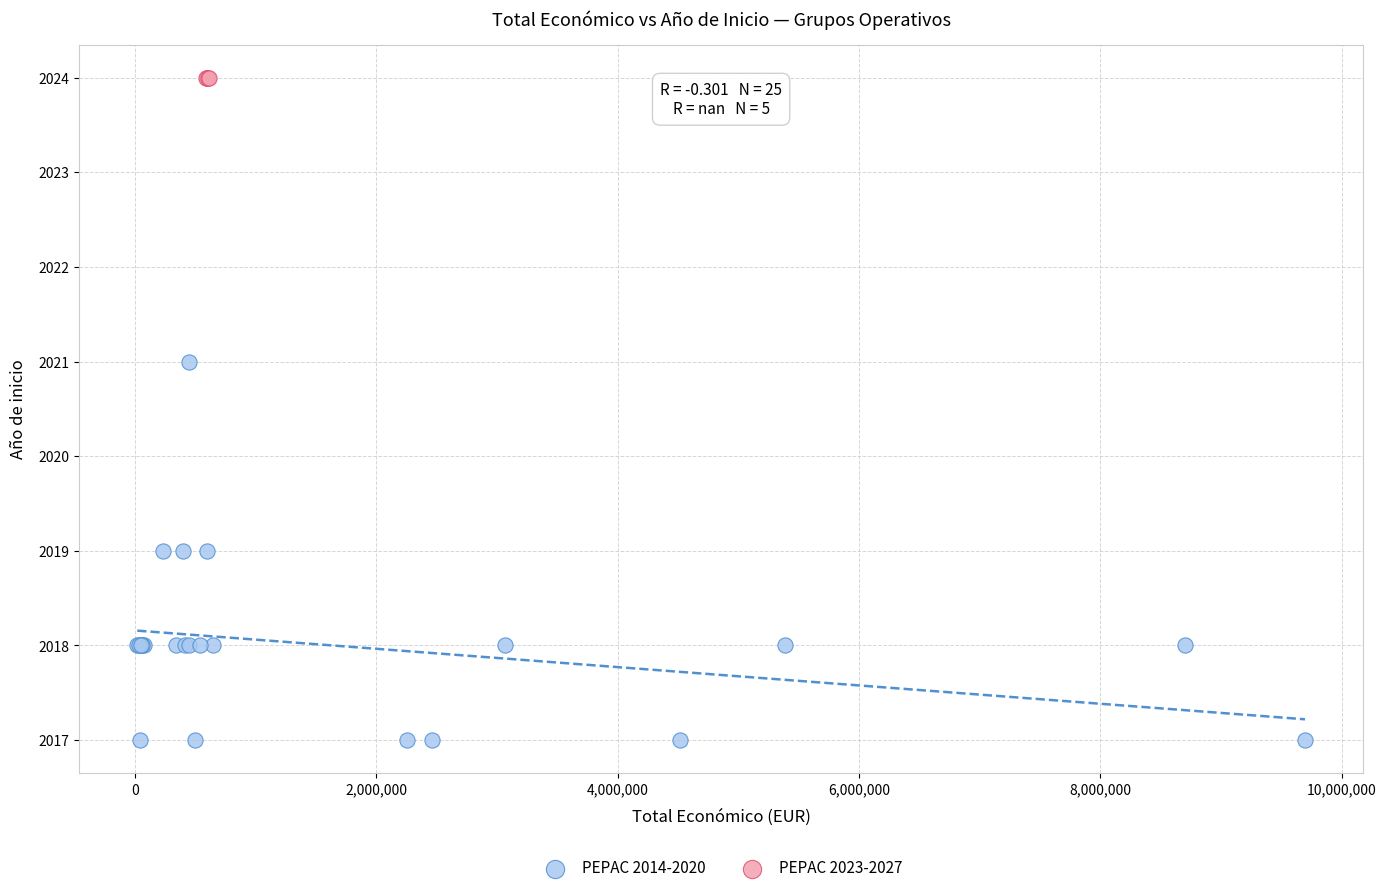

Which series reaches the maximum Y coordinate?

PEPAC 2023-2027